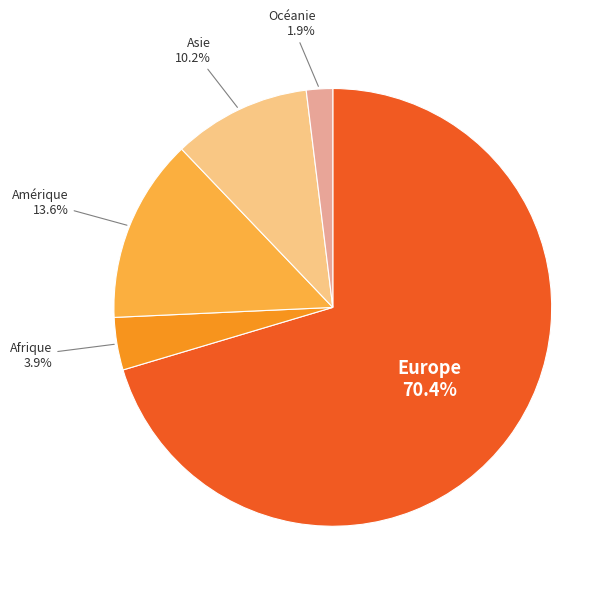

Is there any slice that represents more than half of the pie?

Yes